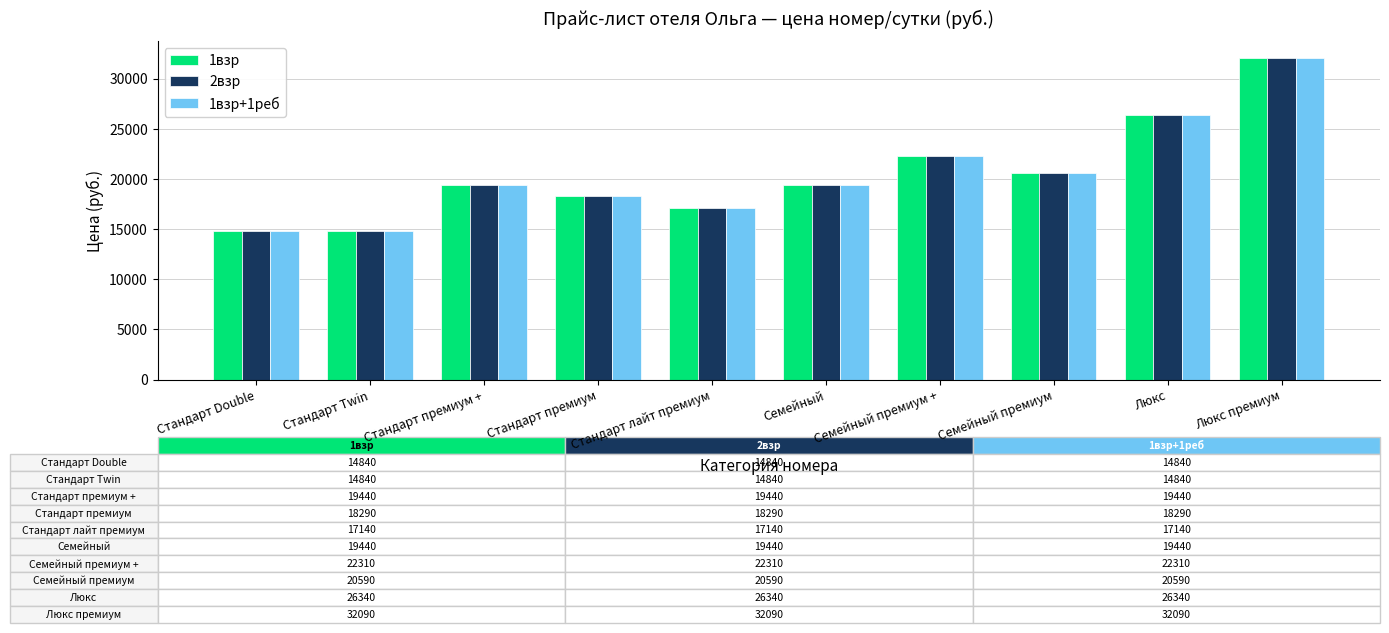

The value of 1взр+1реб at Люкс is 7745. True or false?

False